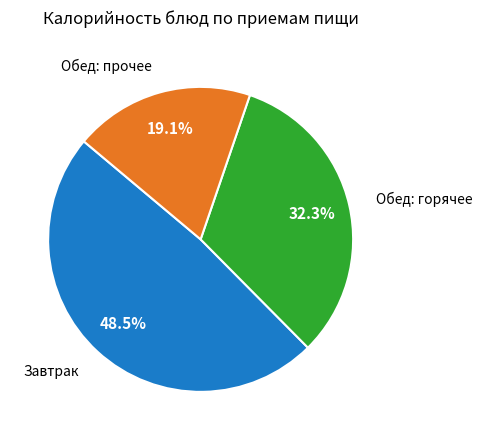

To the nearest percent, what is the average slice percentage?

33%